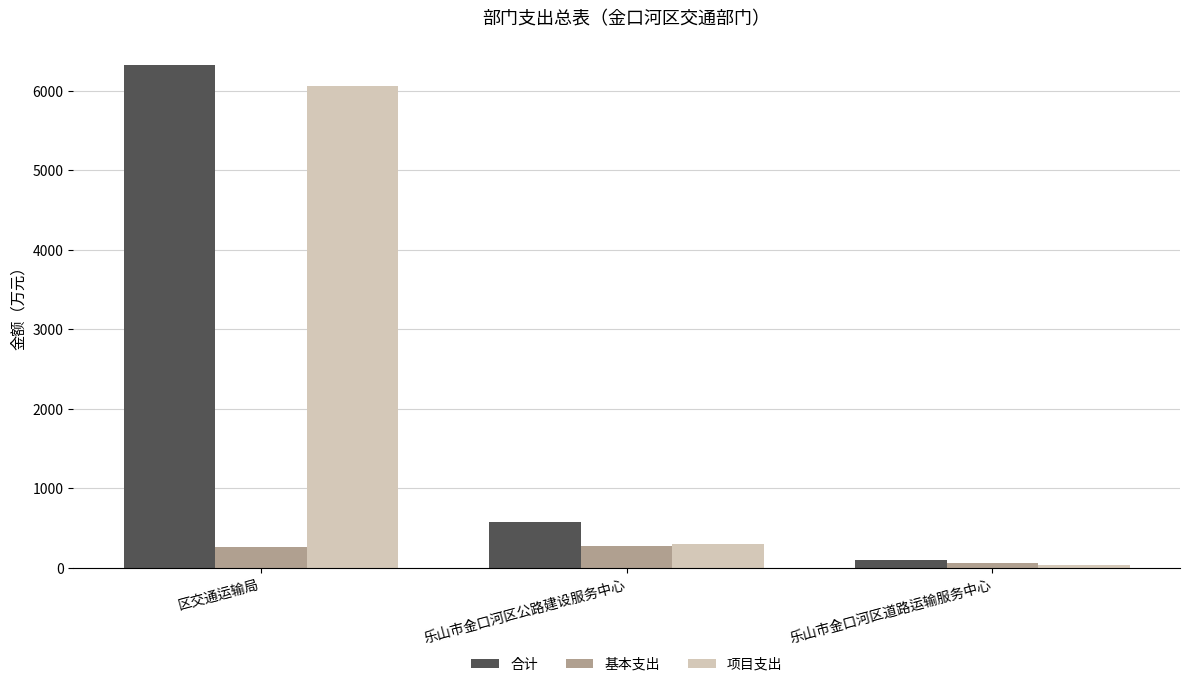

Which category has the lowest value in the 合计 series?

乐山市金口河区道路运输服务中心